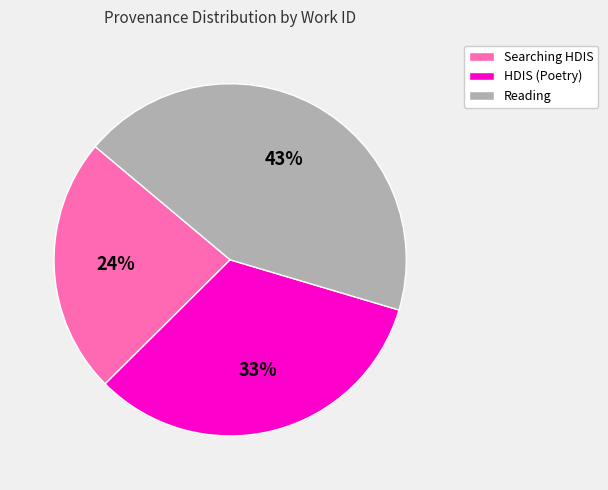

To the nearest percent, what is the average slice percentage?

33%